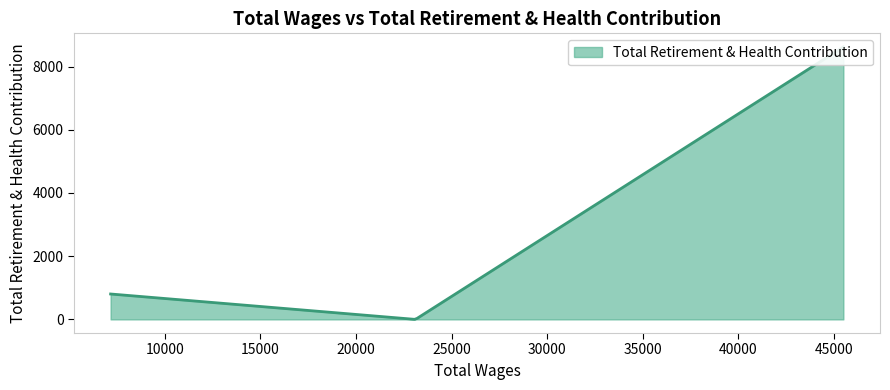

Rank the categories by value from highest to lowest.

45498.0, 7164.0, 23113.0